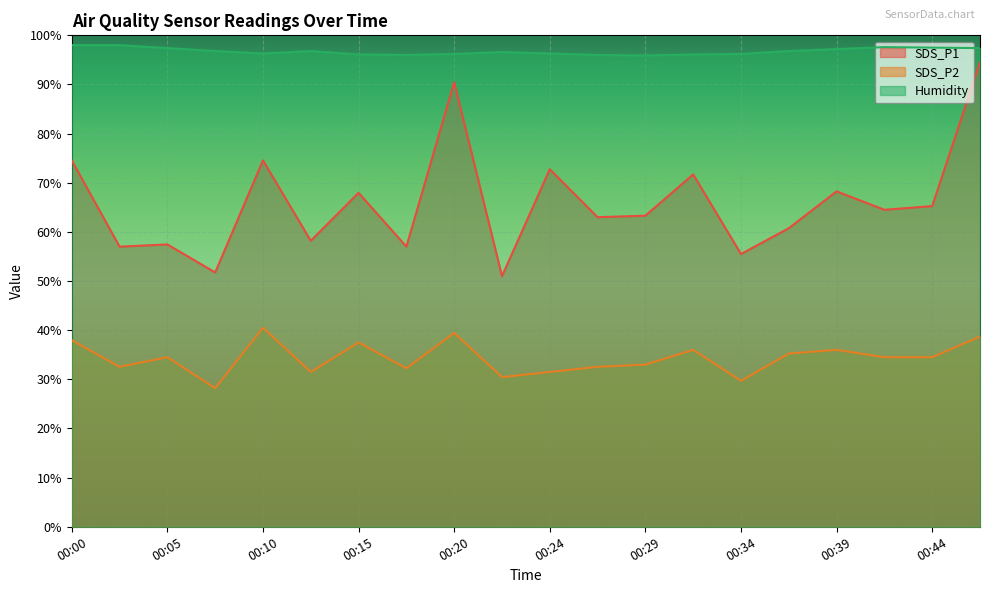

True or false: SDS_P2 and SDS_P1 intersect in this chart.

False